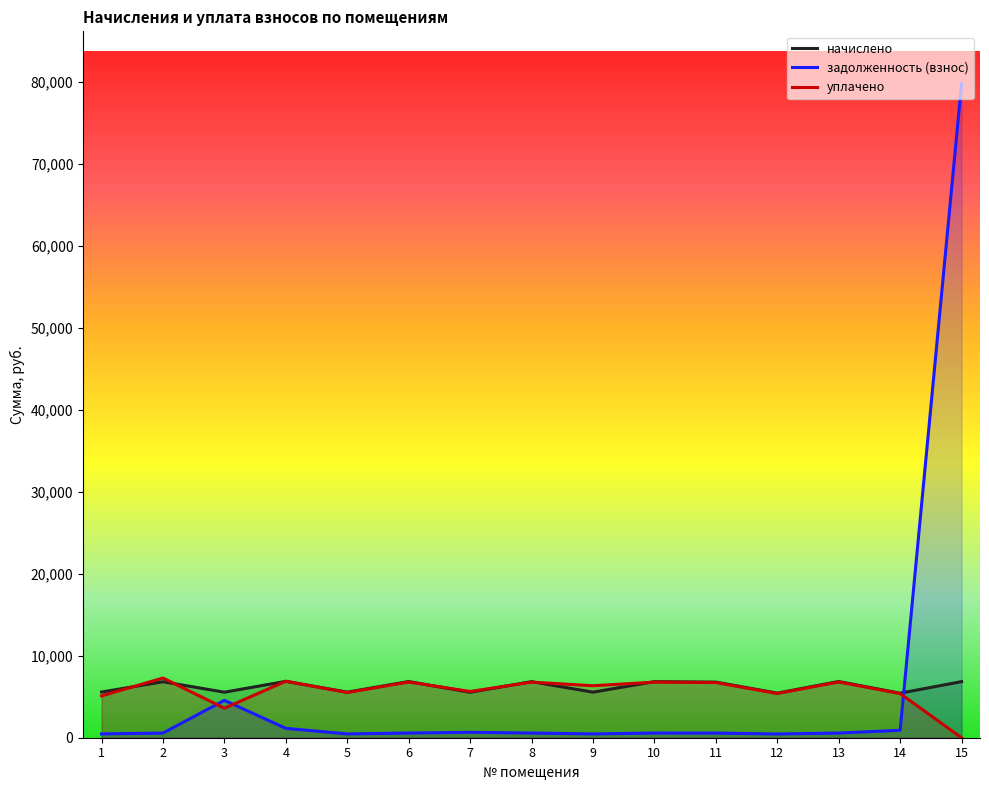

What is the sum of all начислено values?

93339.4